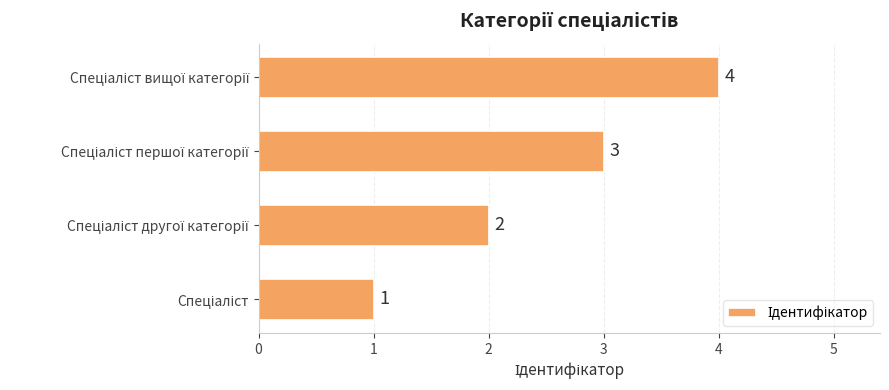

What is the maximum value shown in the chart?

4